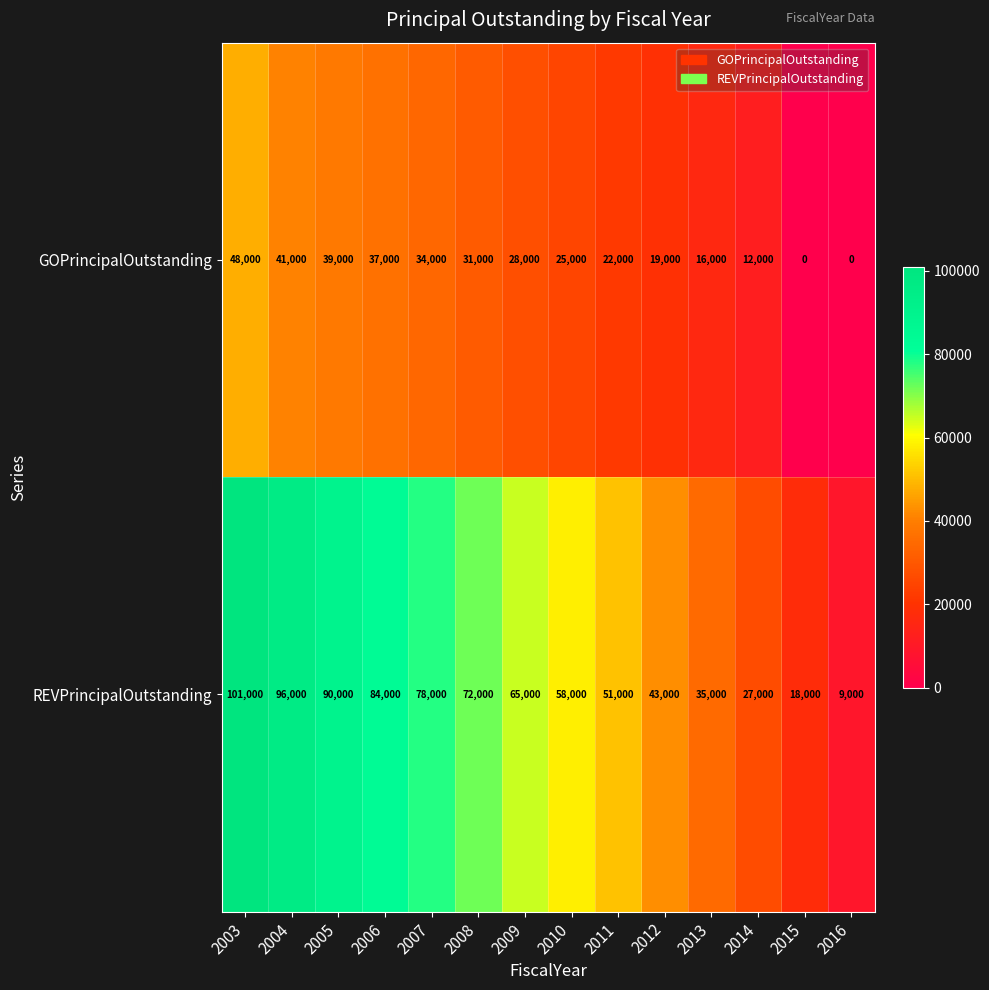

What is the average value of the GOPrincipalOutstanding series?

25143